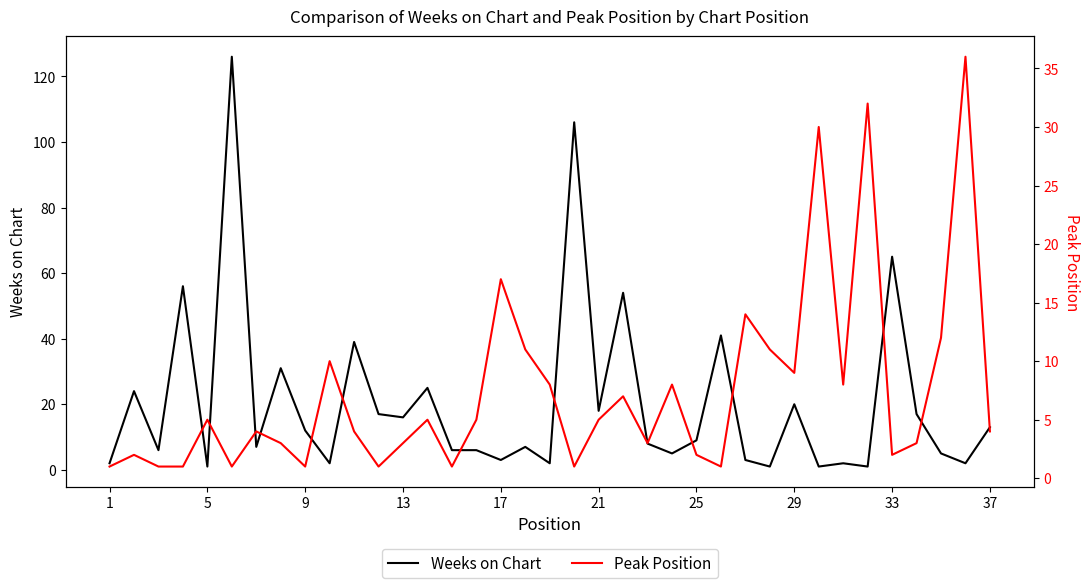

Count the number of categories in the chart.

37